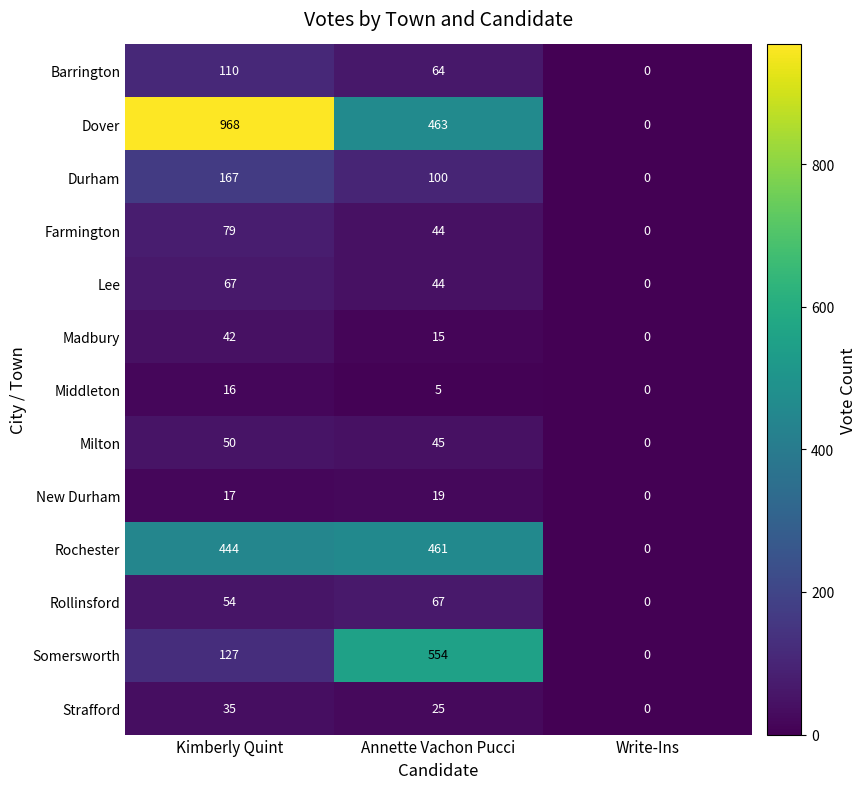

What is the difference between the Milton values at Kimberly Quint and Annette Vachon Pucci?

5